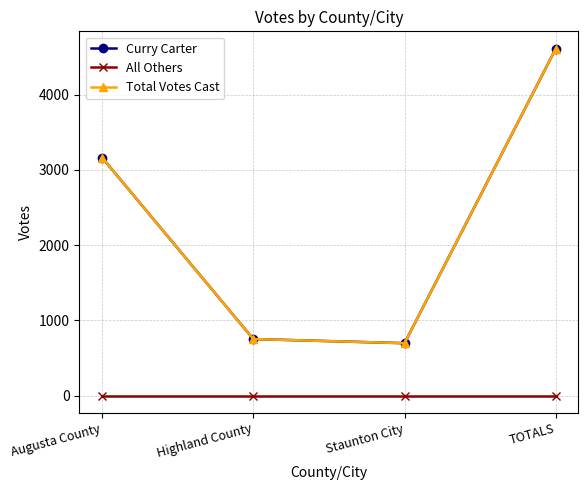

Reading left to right, transcribe all the data shown in this chart.

Curry Carter: Augusta County=3163	Highland County=751	Staunton City=696	TOTALS=4610
All Others: Augusta County=0	Highland County=0	Staunton City=0	TOTALS=0
Total Votes Cast: Augusta County=3163	Highland County=751	Staunton City=696	TOTALS=4610